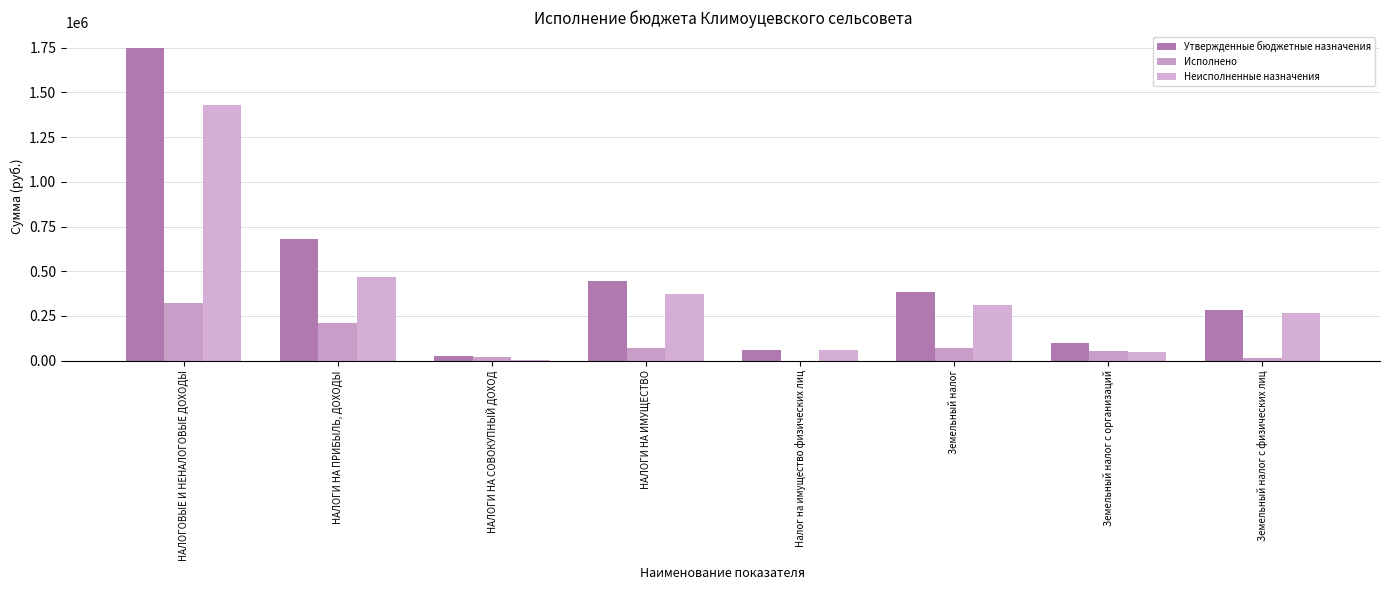

List the series in order of their overall mean, highest first.

Утвержденные бюджетные назначения, Неисполненные назначения, Исполнено